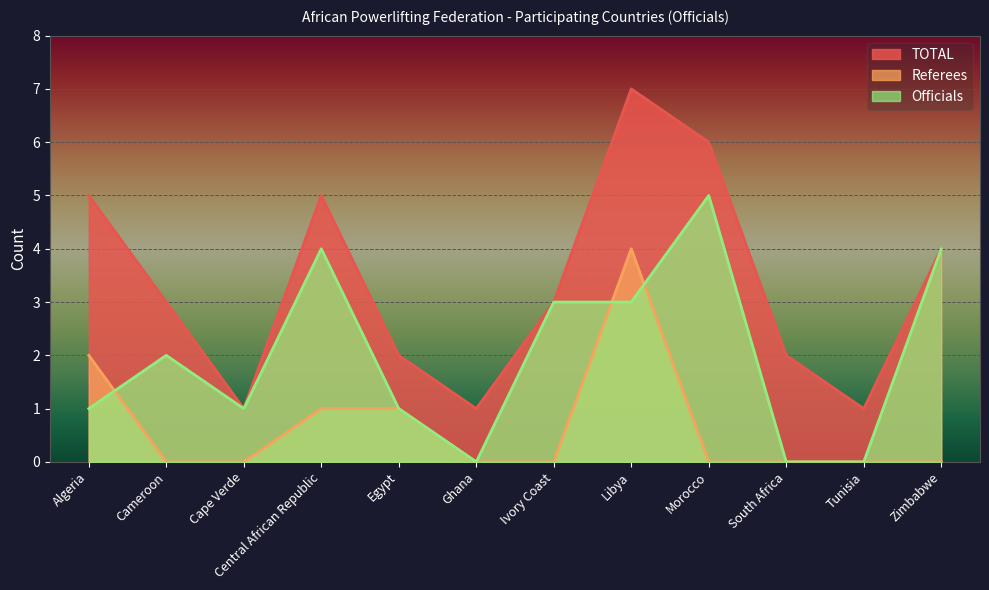

Is the value of Referees at Cape Verde greater than the value of Officials at Tunisia?

No